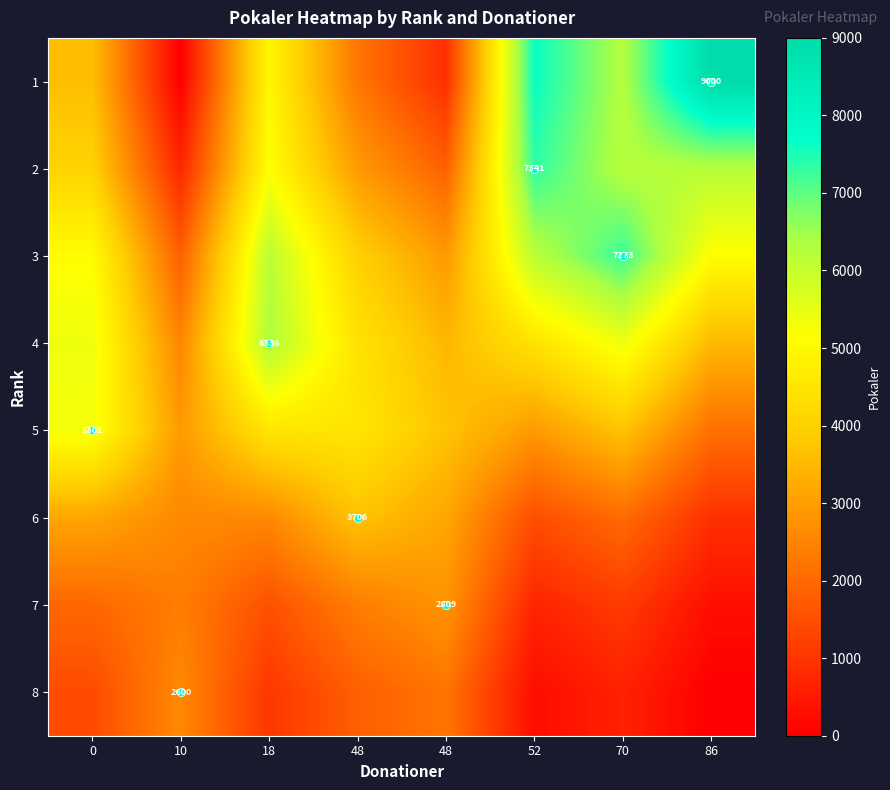

At which label does 2 reach its peak?

52